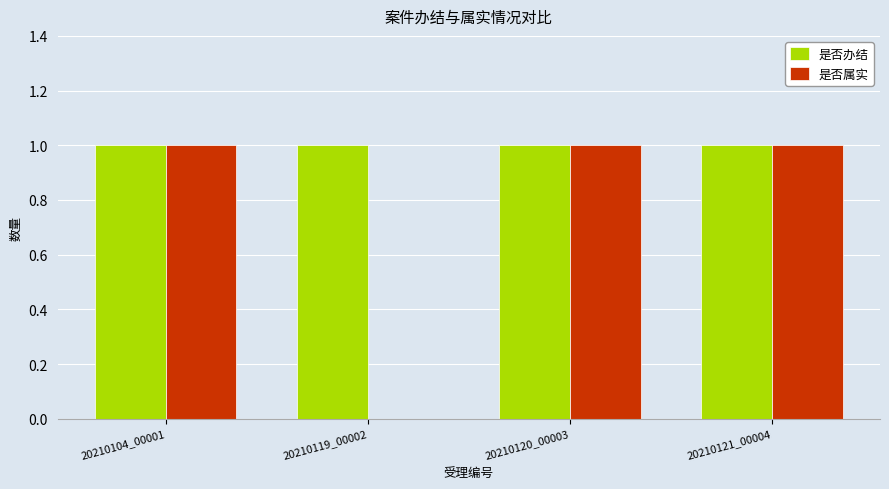

Are the bars horizontal?

No